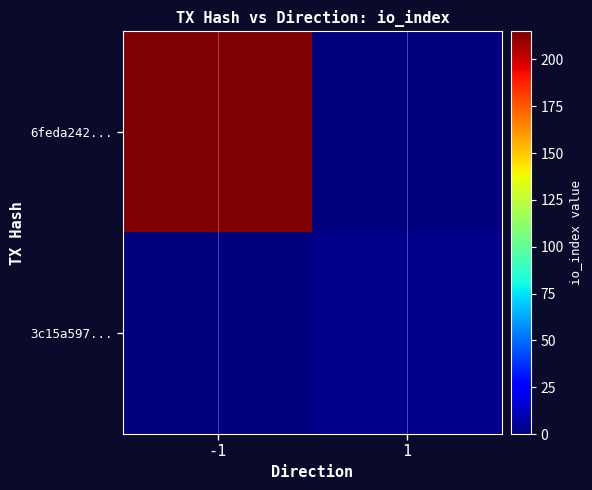

Reading left to right, what are all the values shown in this chart?

6feda242...: -1=215	1=0
3c15a597...: -1=0	1=3